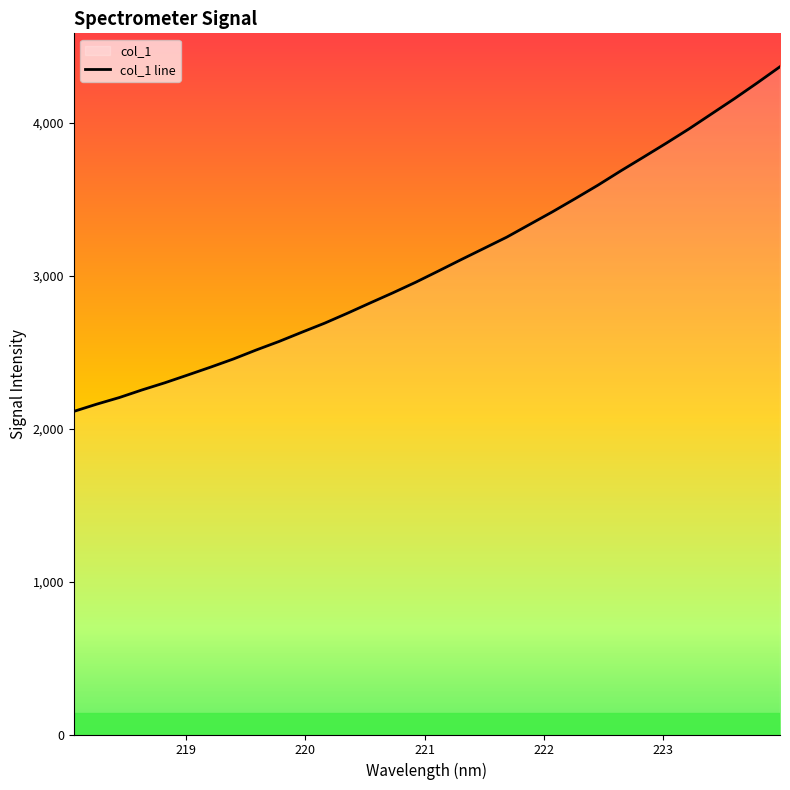

What is the average value?

3080.6